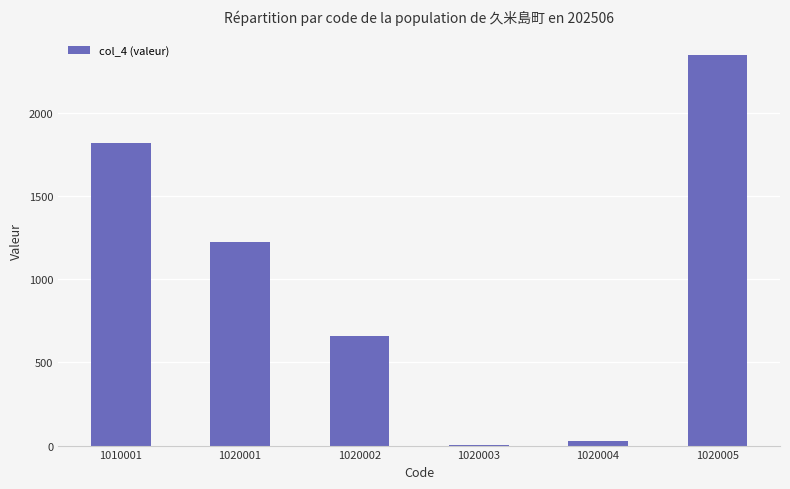

What is the maximum value shown in the chart?

2349